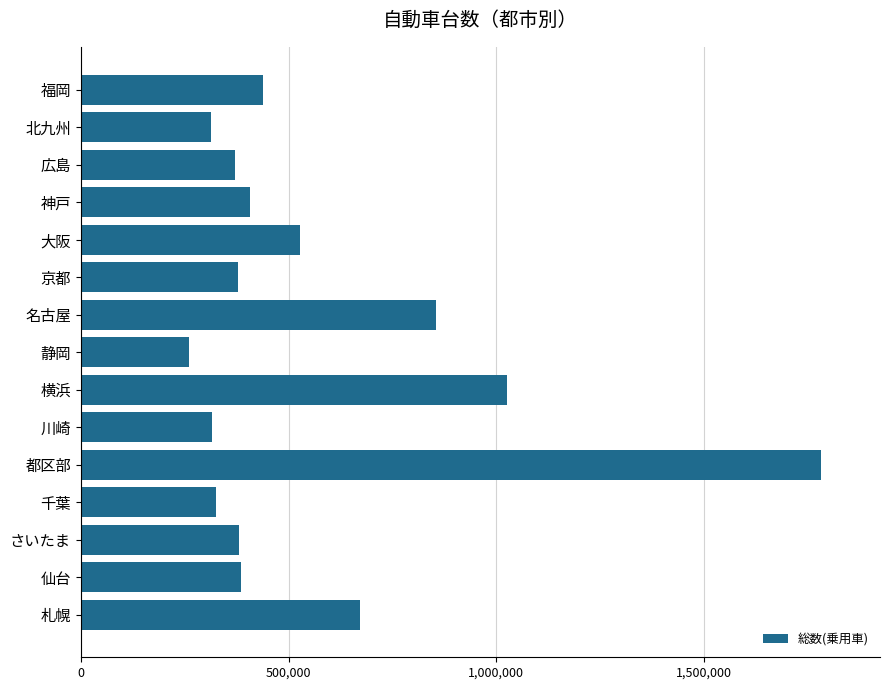

Count the number of data series in this chart.

1